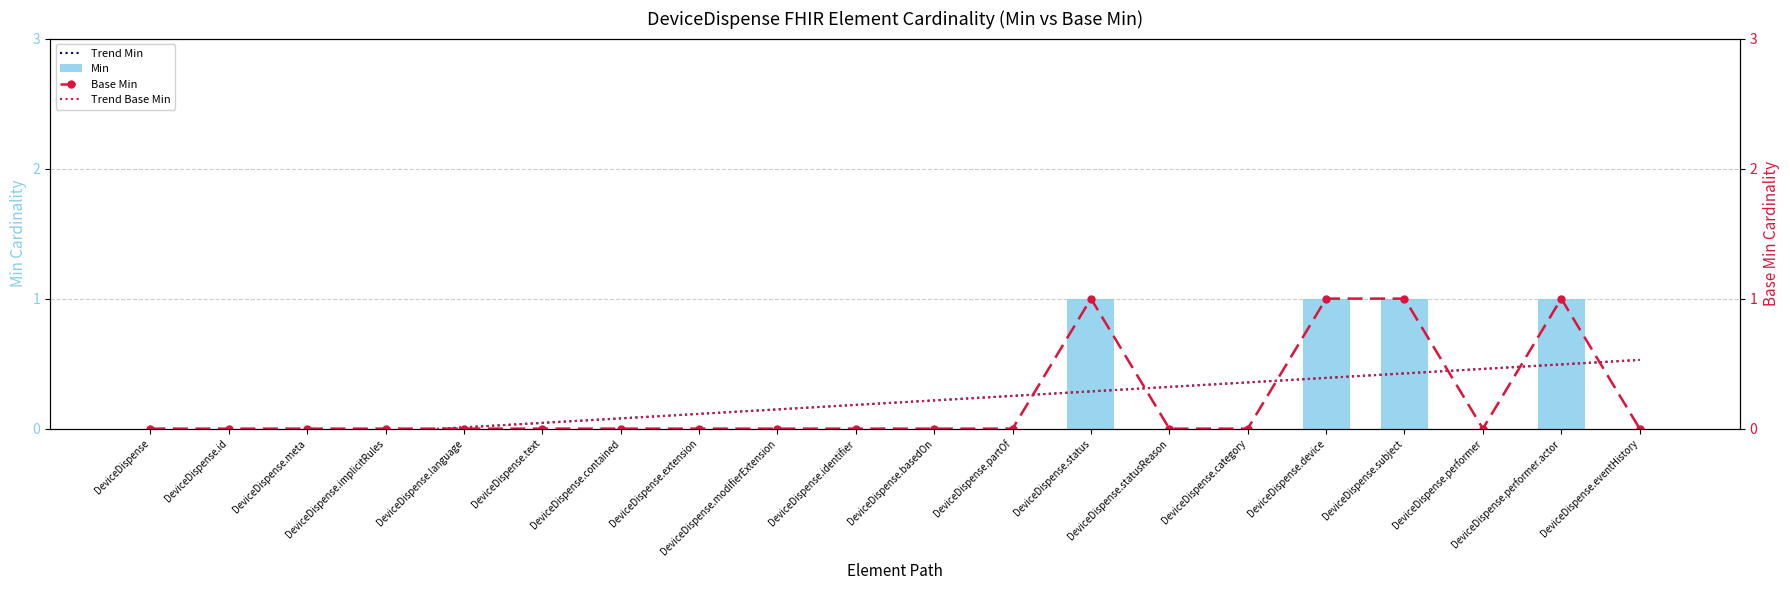

At how many categories does at least one series exceed 0?

16